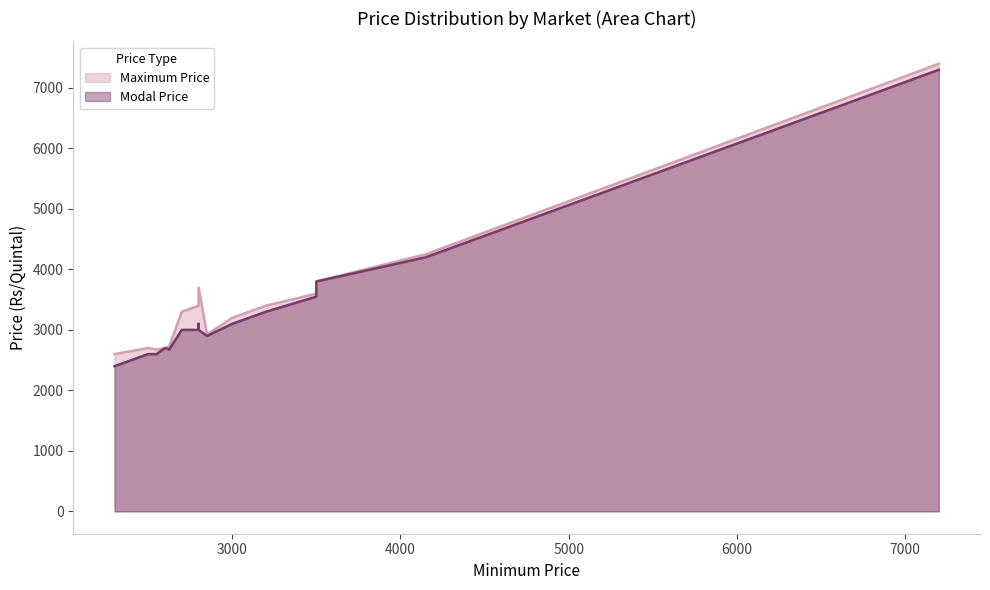

What is the difference between the second highest and second lowest values in the Modal Price series?

1600